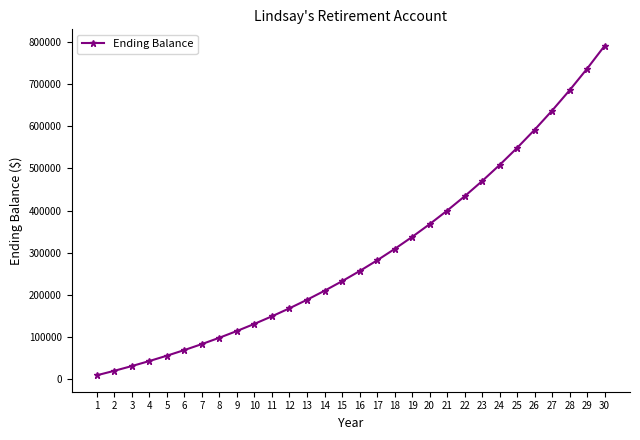

Rank the categories by value from lowest to highest.

1, 2, 3, 4, 5, 6, 7, 8, 9, 10, 11, 12, 13, 14, 15, 16, 17, 18, 19, 20, 21, 22, 23, 24, 25, 26, 27, 28, 29, 30